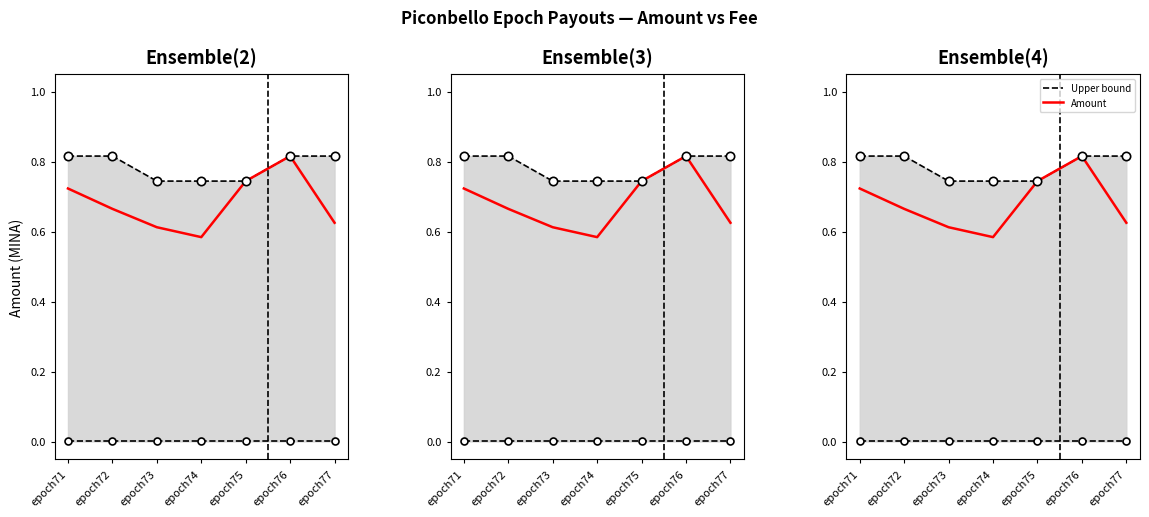

What is the difference between the second highest and minimum values in the Upper bound series?

0.1